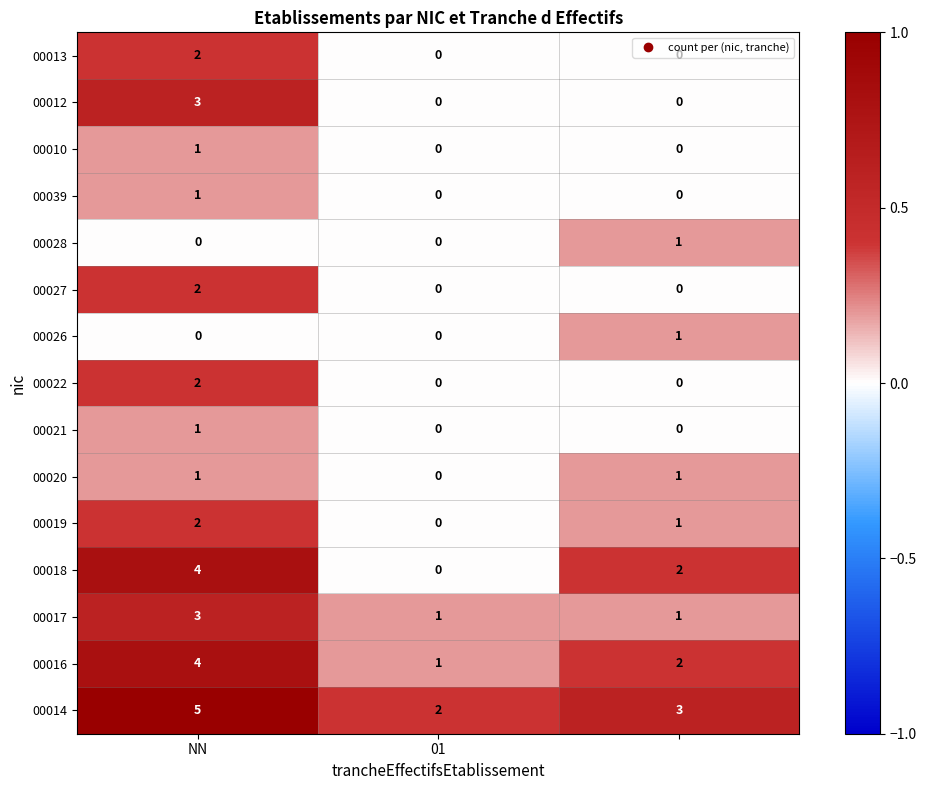

At how many categories does at least one series exceed 0?

3